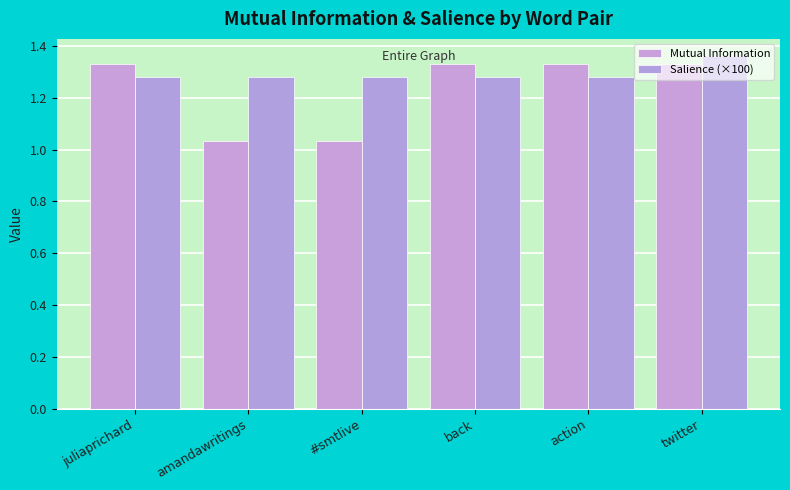

Does the chart contain stacked bars?

No